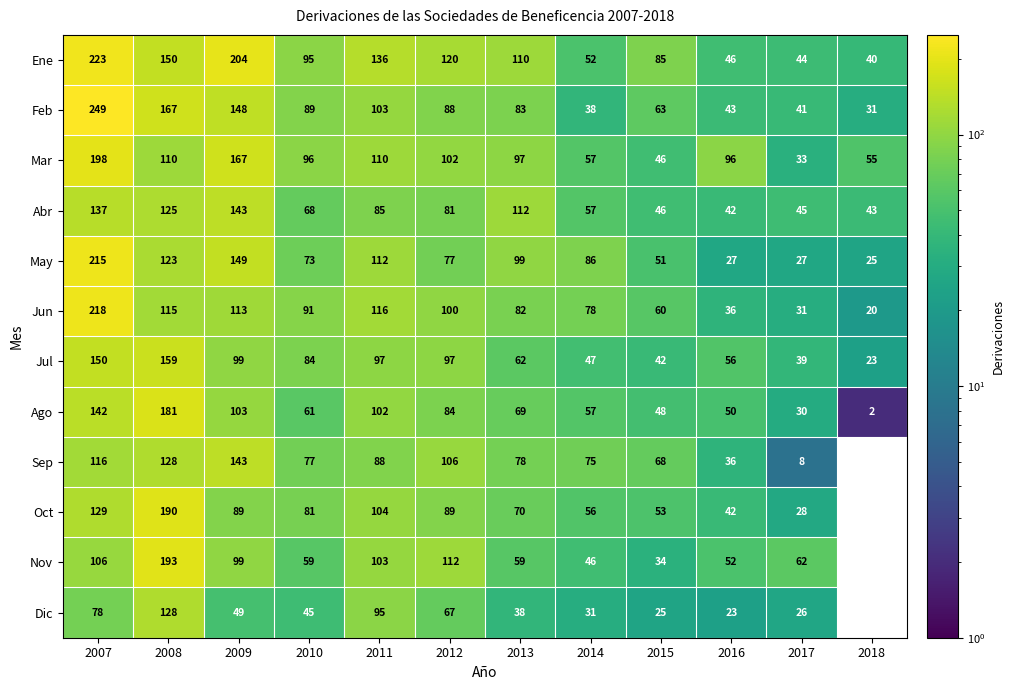

What is the sum of all Abr values?

984